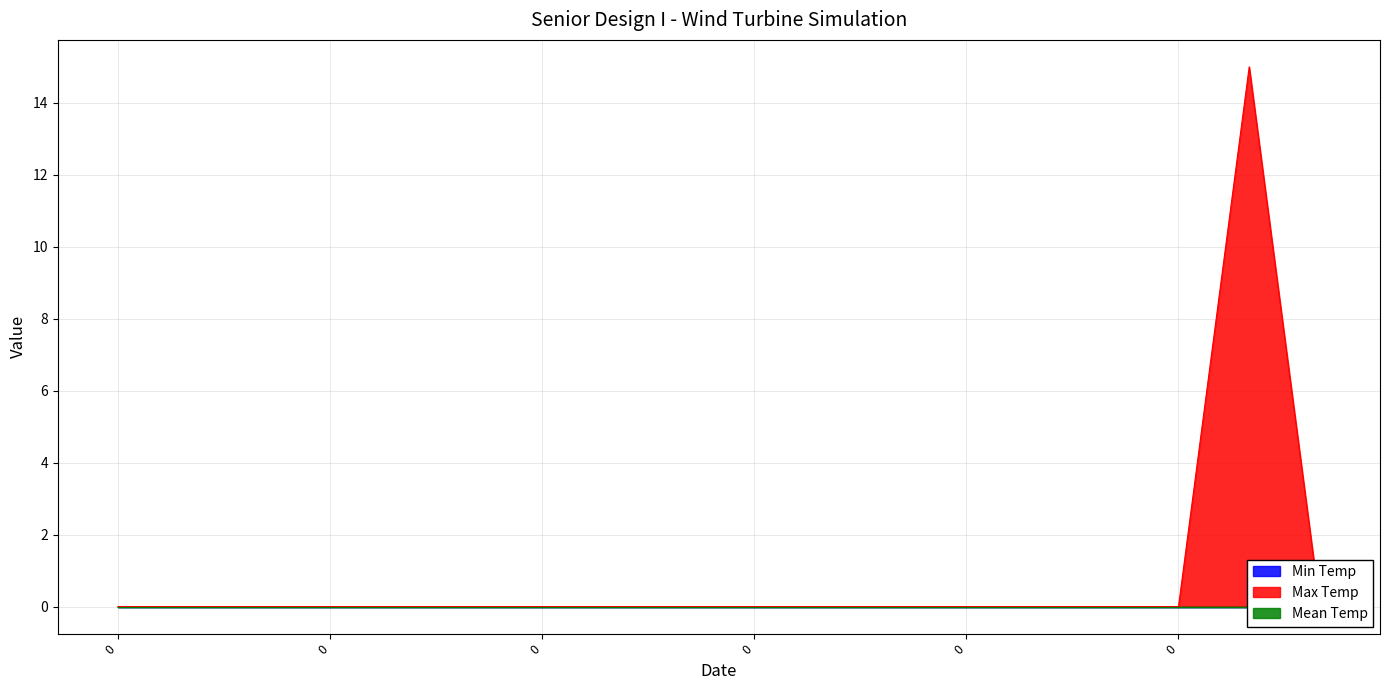

Which series has the largest total across all categories?

Max Temp